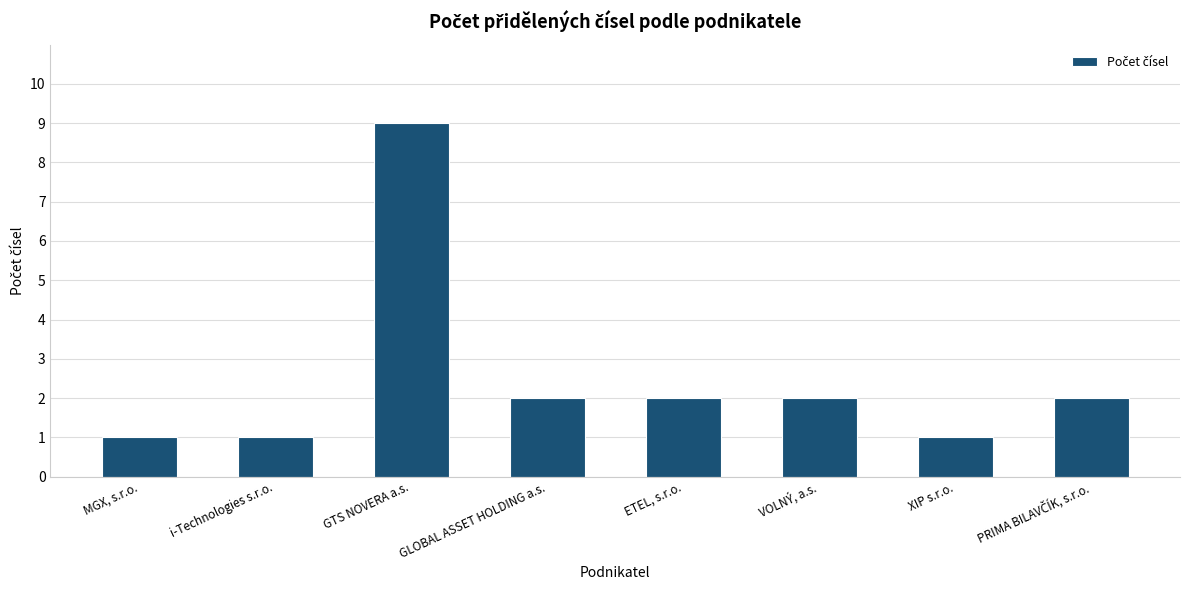

Reading left to right, list all the values displayed in this chart.

1	1	9	2	2	2	1	2